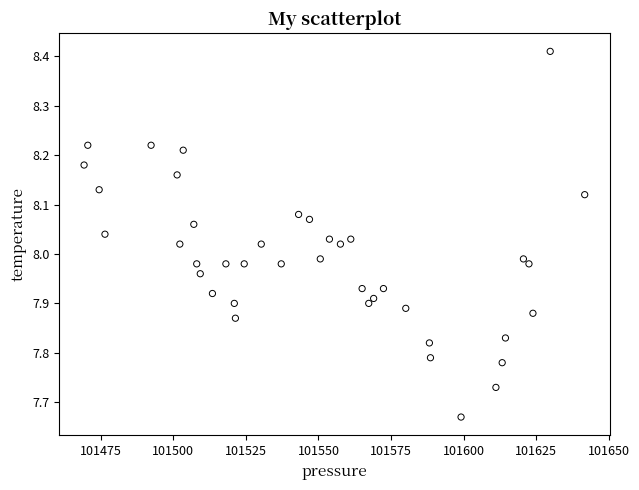

What is the range of X values (max minus min)?

172.4